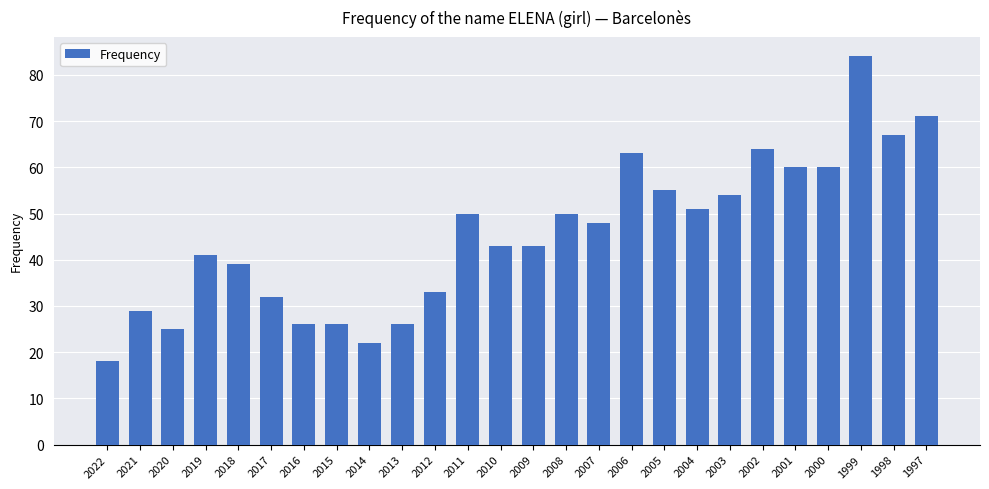

How many categories are shown in the chart?

26